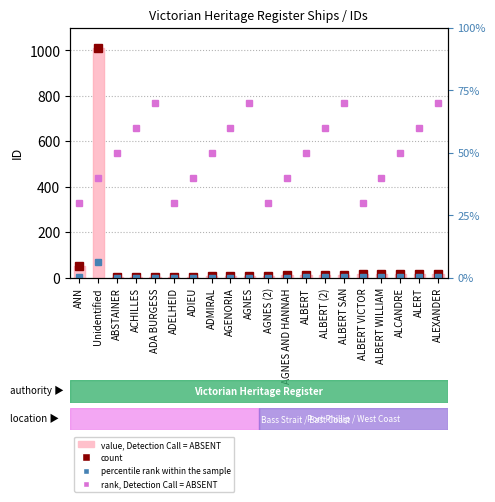

Reading left to right, list all the values displayed in this chart.

count: 51.0	1009.0	1.0	2.0	3.0	4.0	5.0	6.0	7.0	8.0	9.0	10.0	11.0	12.0	13.0	14.0	15.0	16.0	17.0	18.0
percentile rank within the sample: 3.6	70.6	0.1	0.1	0.2	0.3	0.4	0.4	0.5	0.6	0.6	0.7	0.8	0.8	0.9	1.0	1.1	1.1	1.2	1.3
value, Detection Call = ABSENT: 51.0	1009.0	1.0	2.0	3.0	4.0	5.0	6.0	7.0	8.0	9.0	10.0	11.0	12.0	13.0	14.0	15.0	16.0	17.0	18.0
rank, Detection Call = ABSENT: 30.0	40.0	50.0	60.0	70.0	30.0	40.0	50.0	60.0	70.0	30.0	40.0	50.0	60.0	70.0	30.0	40.0	50.0	60.0	70.0